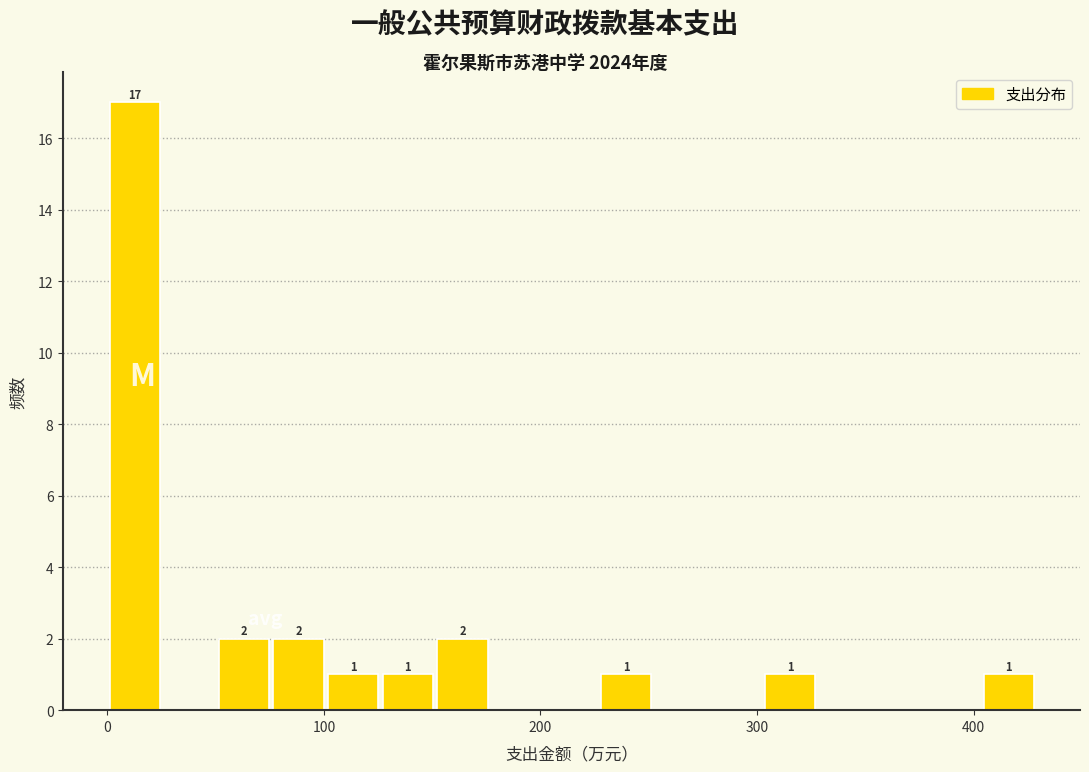

Read against the x-axis, roughly where is the centre of the tallest bar?

10